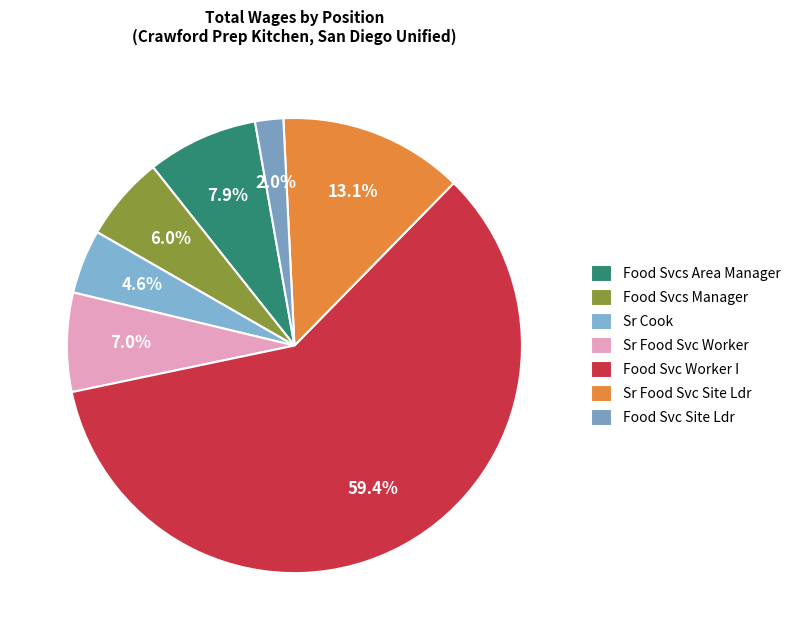

Does any single category account for the majority?

Yes